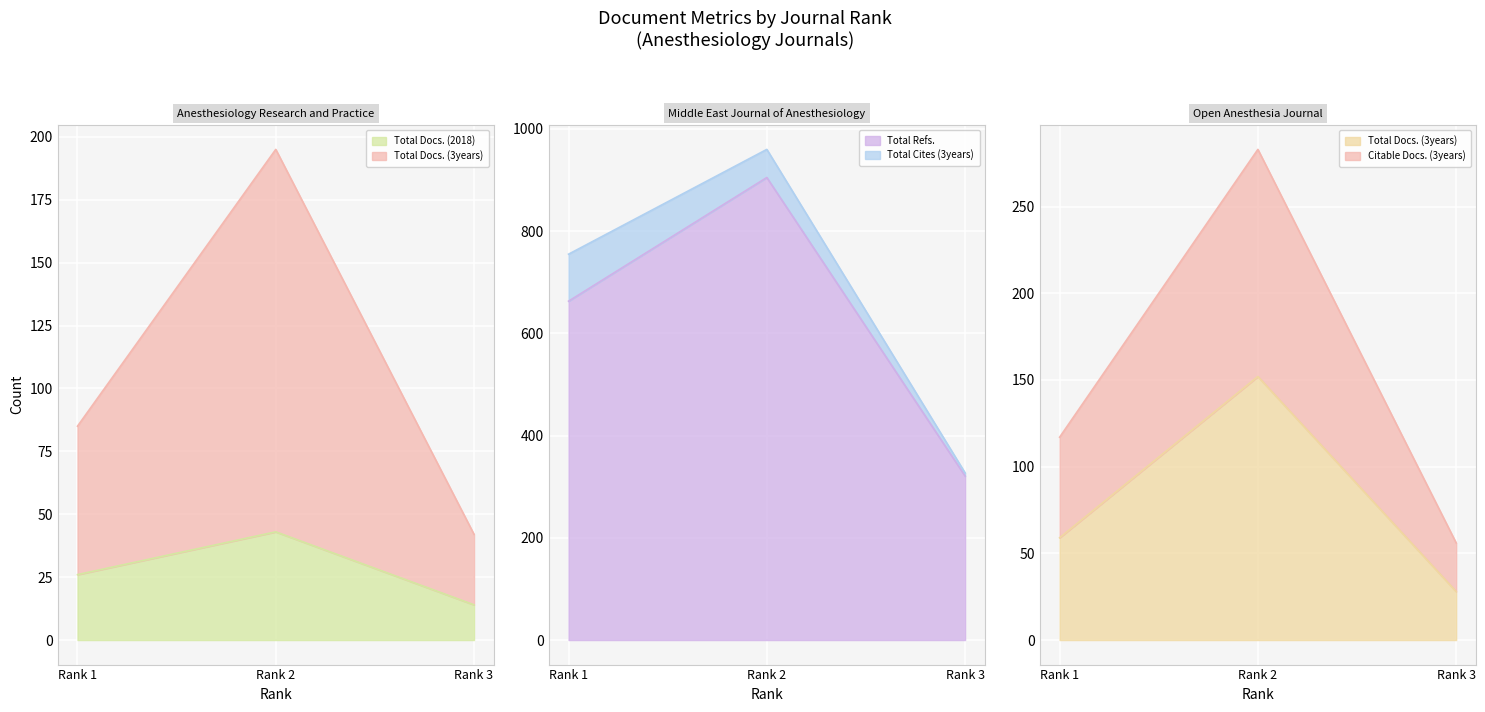

The value of Total Refs. at Rank 3 is 77. True or false?

False